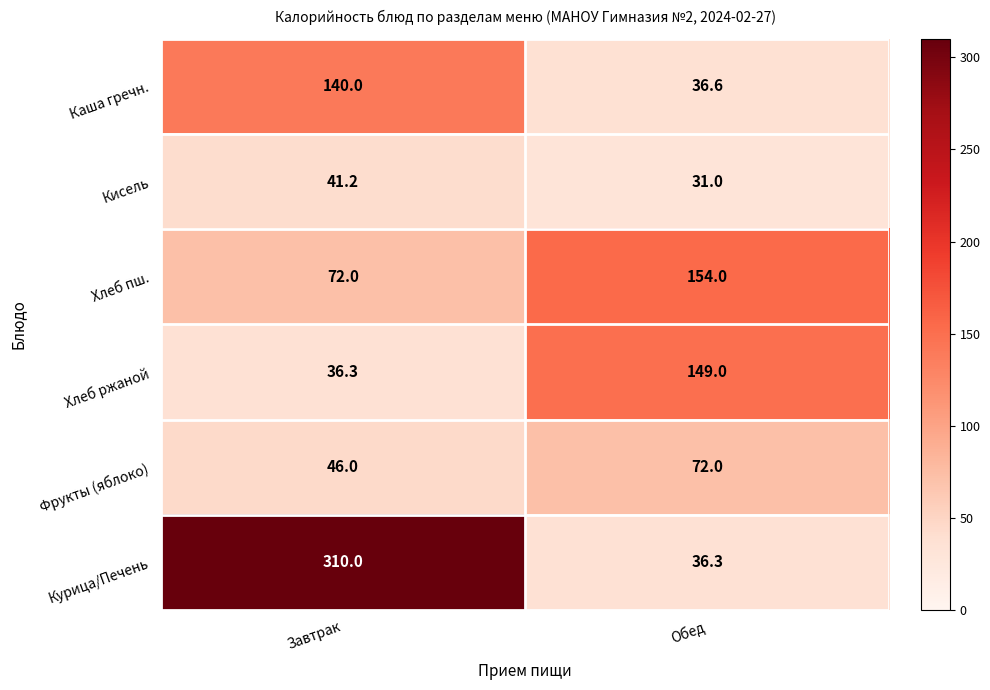

True or false: Хлеб ржаной has a value of 36.3 at Завтрак.

True